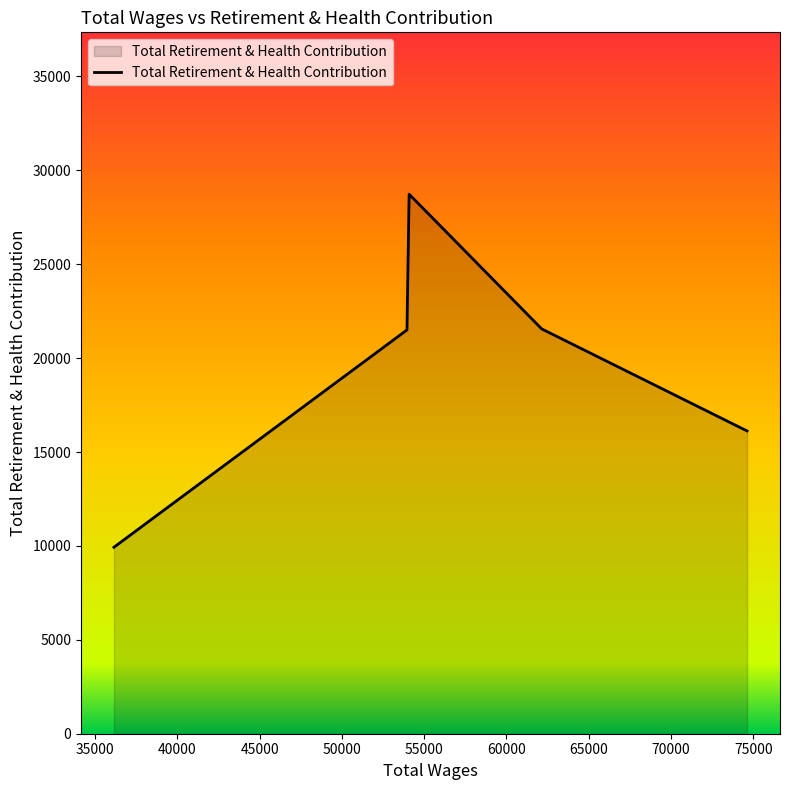

True or false: the data has more than 2 interior local peaks.

False